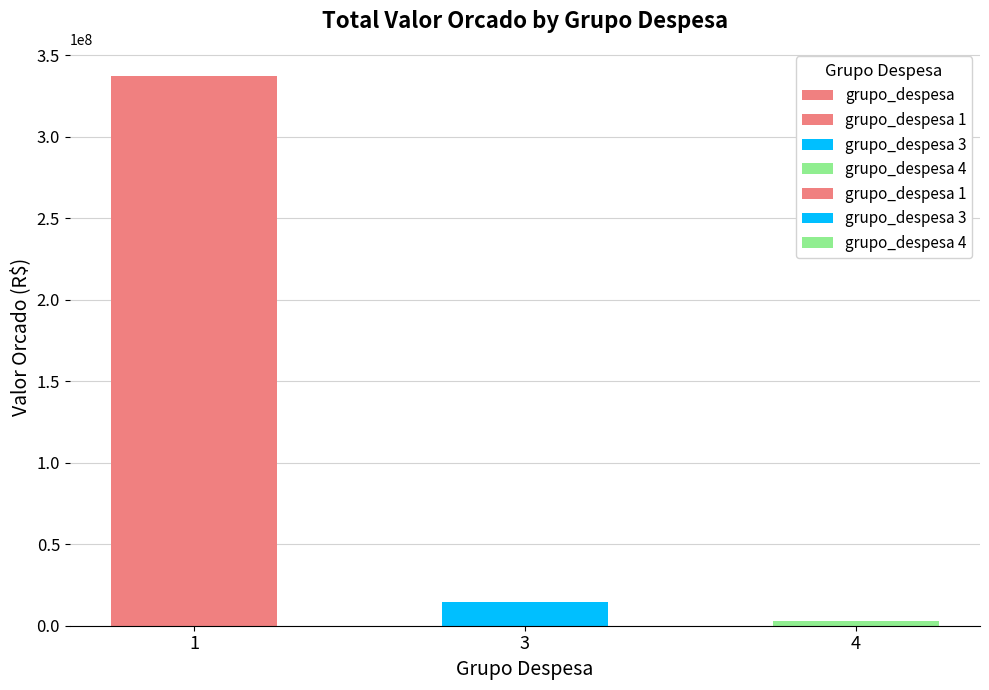

List the labels in order of value, smallest first.

4, 3, 1